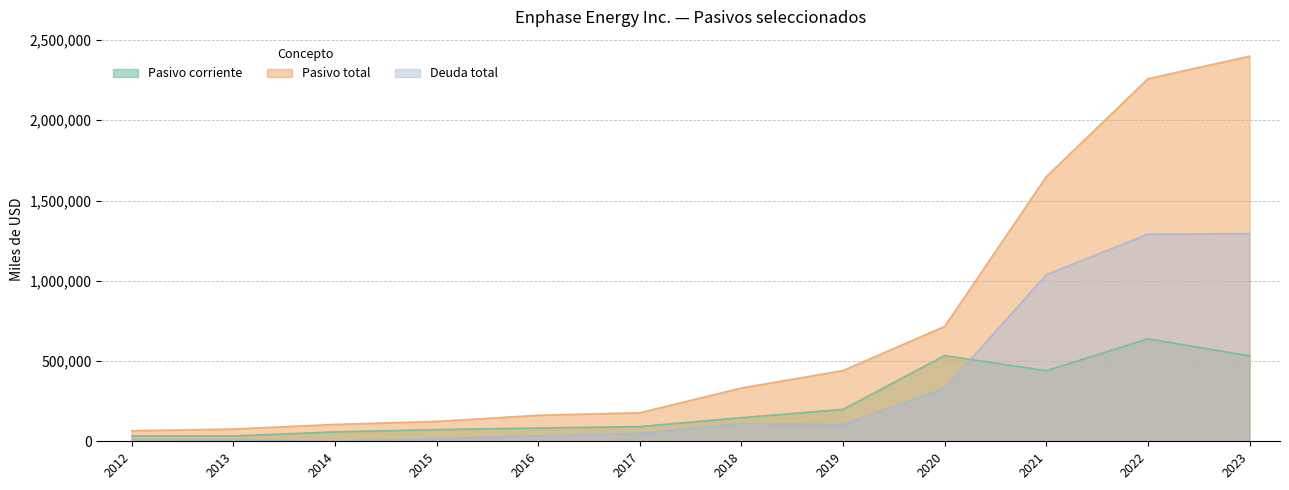

Reading left to right, extract all data points from this chart.

Pasivo corriente: 33855	33365	58706	72848	82772	91741	147161	199311	534043	439796	638219	532449
Pasivo total: 65636	76463	105240	124079	162276	178273	332161	441011	716109	1649088	2258707	2399388
Deuda total: 11061	8677	0	17000	33900	49751	109783	105543	330865	1037646	1290357	1293738